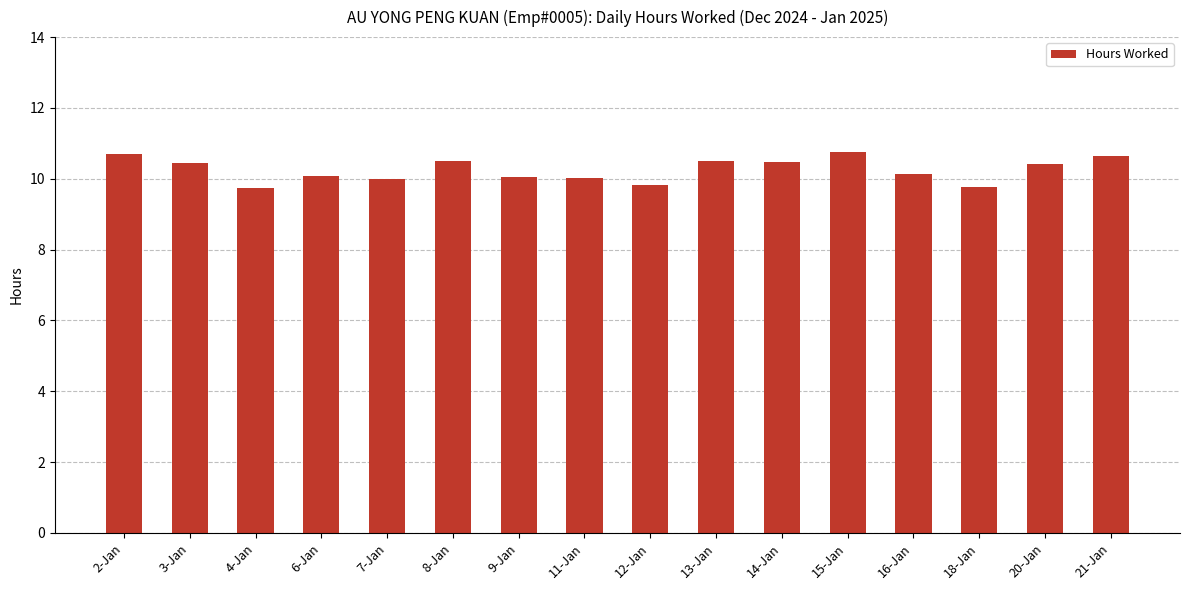

The value at 11-Jan is 15.4. True or false?

False